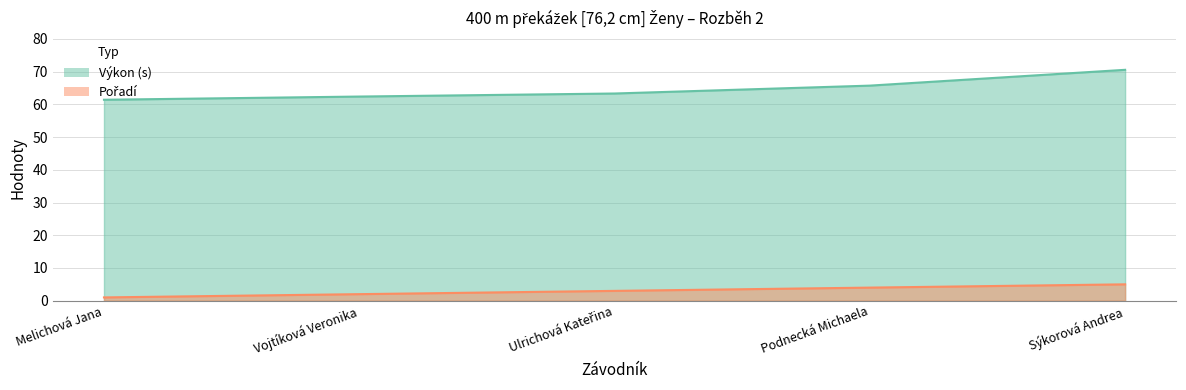

Between Sýkorová Andrea and Vojtíková Veronika, which is larger?

Sýkorová Andrea